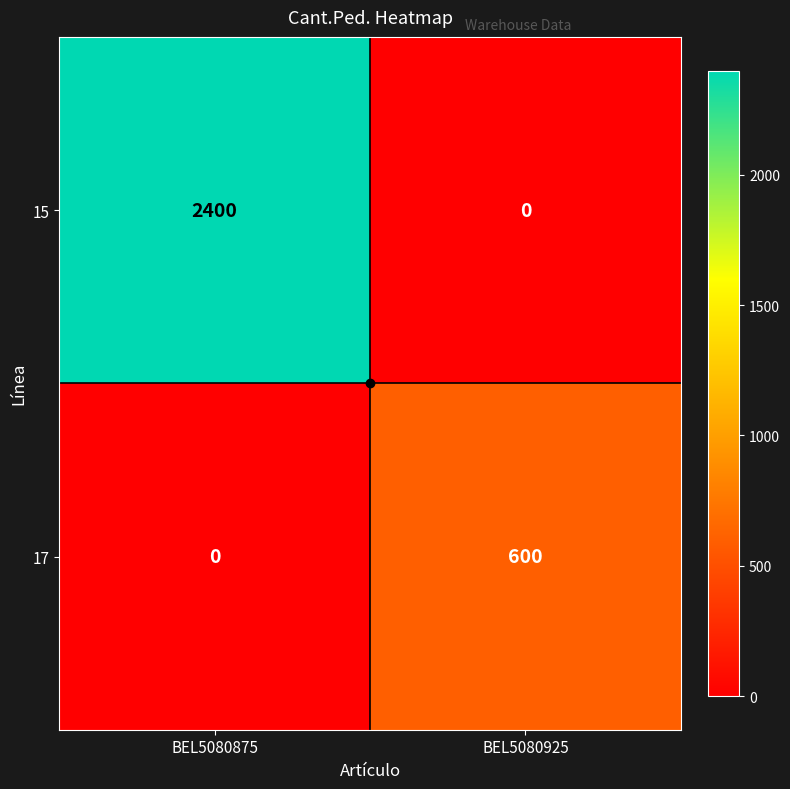

What is the difference between the maximum and minimum values in the 17 series?

600